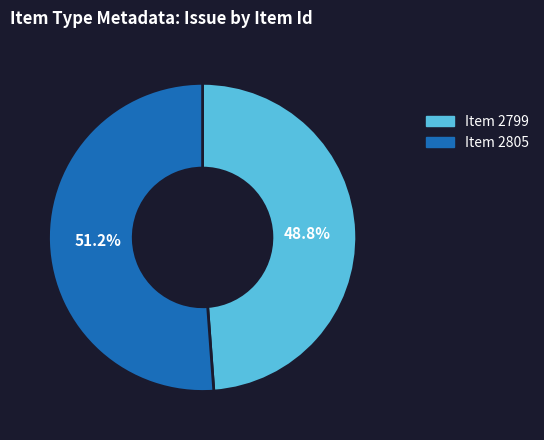

Count the number of slices in the pie.

2